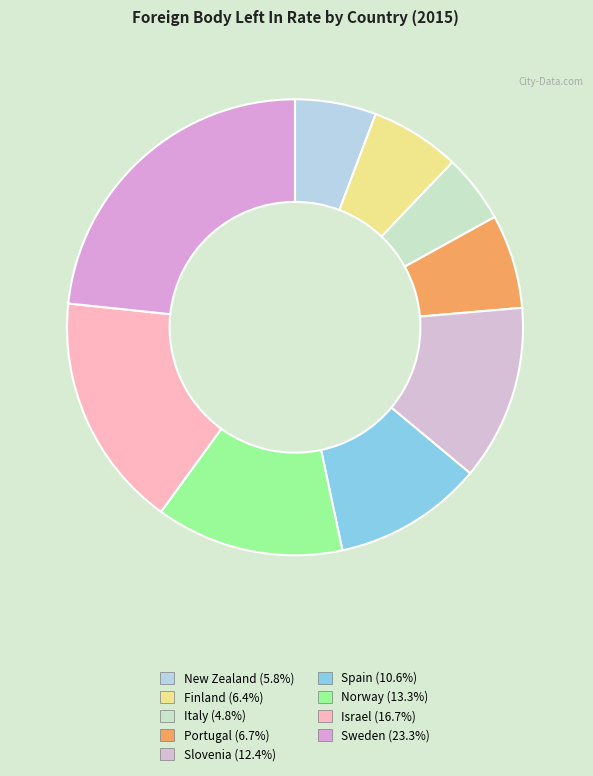

Does any single category account for the majority?

No